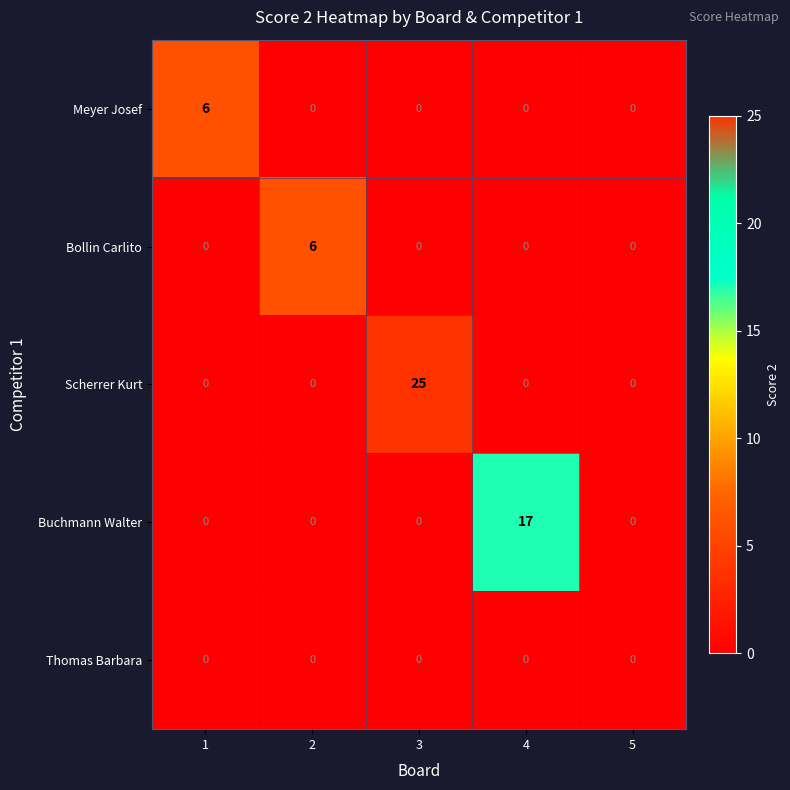

Reading right to left, extract all data points from this chart.

Meyer Josef: 0	0	0	0	6
Bollin Carlito: 0	0	0	6	0
Scherrer Kurt: 0	0	25	0	0
Buchmann Walter: 0	17	0	0	0
Thomas Barbara: 0	0	0	0	0